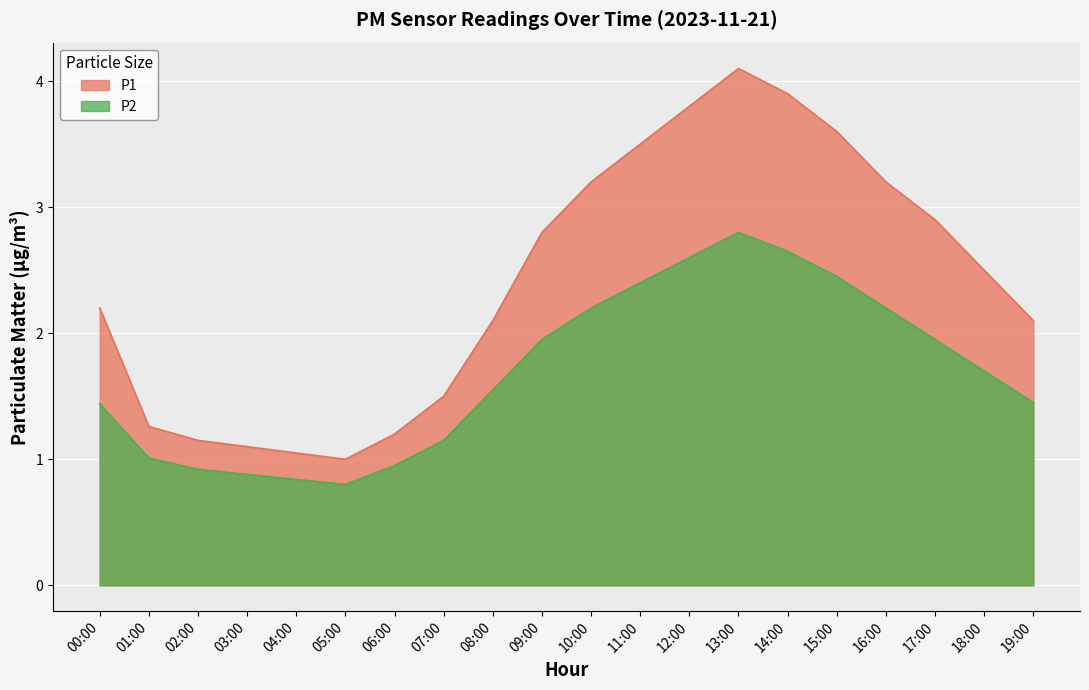

The P2 series shows 1.9 at 17:00. True or false?

True